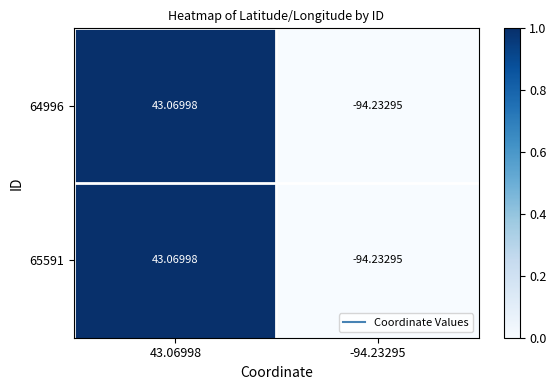

Which series has the widest spread of values?

64996